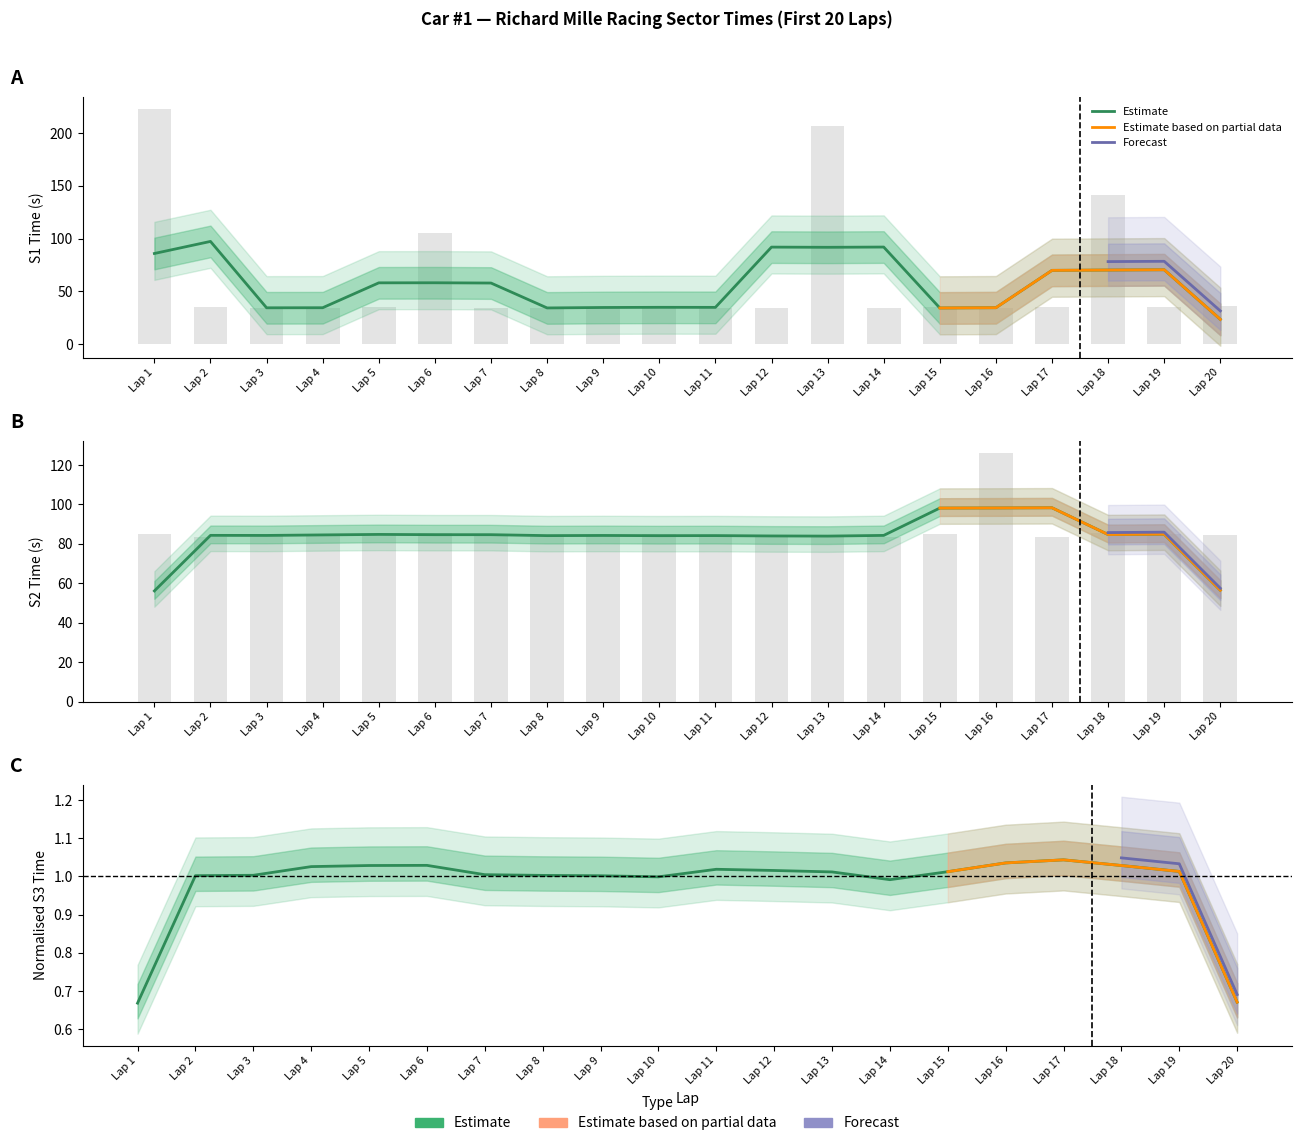

Rank the series at Lap 15 from highest to lowest value.

S2_SECONDS, S1_SECONDS